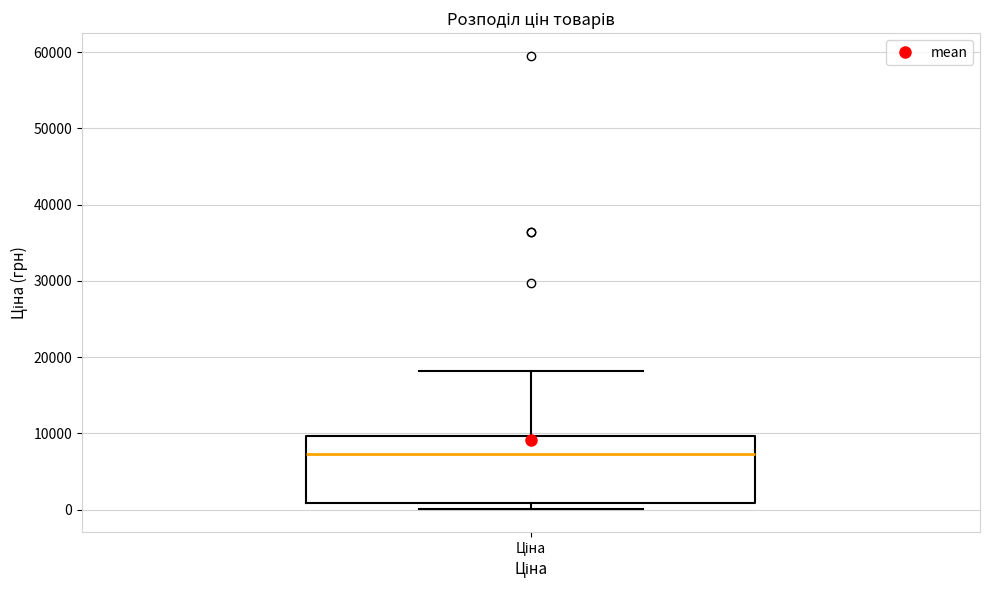

Read this box plot against the y-axis: the position of the median line, the range covered by the box, and the ends of both whiskers. The values are not printed on the chart, so give them approximately, as read against the axis.

median 7000, box 1000 to 10000, whiskers 0 to 18000